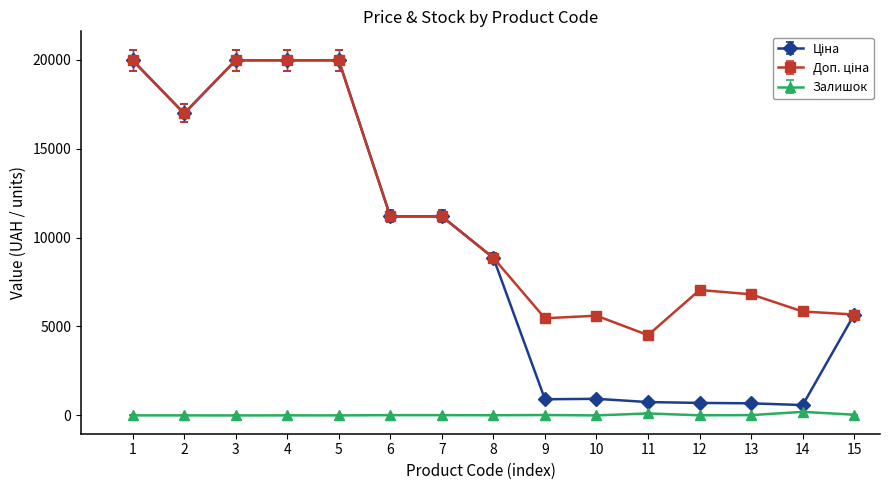

How many series are shown in this chart?

3